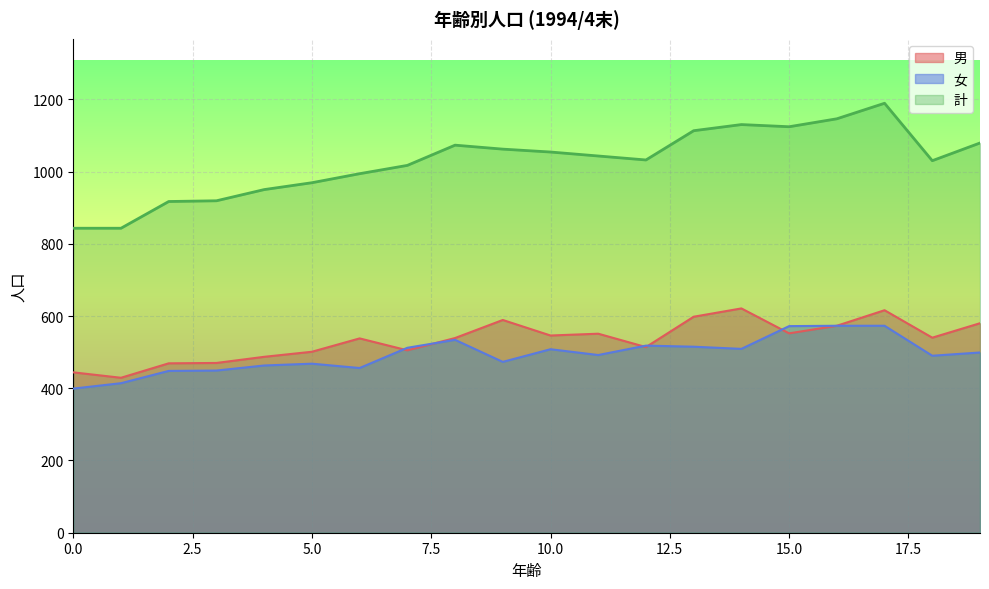

Which series has the largest range (max minus min)?

計